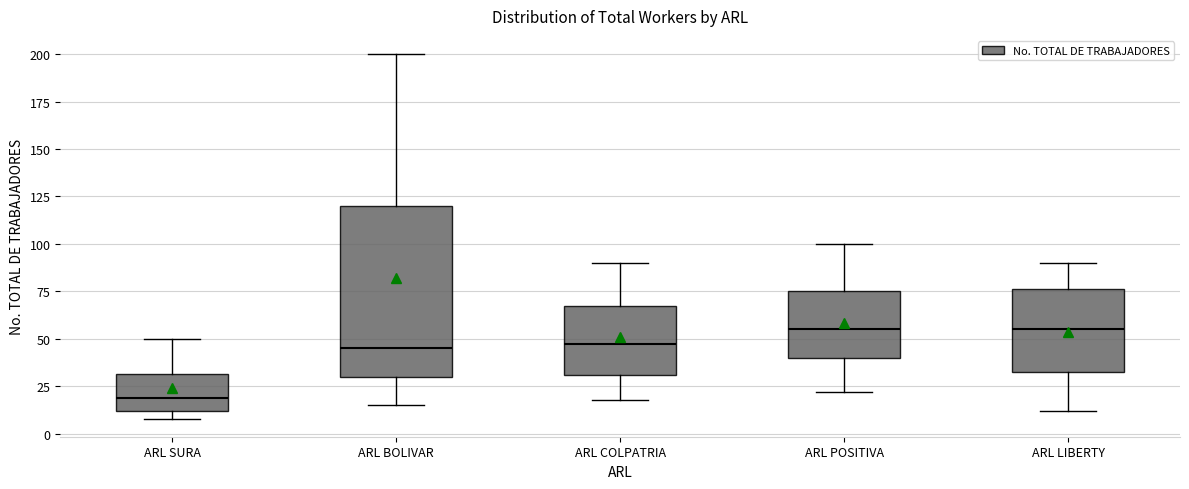

Comparing the boxes themselves (not the whiskers), which one is the tallest?

ARL BOLIVAR